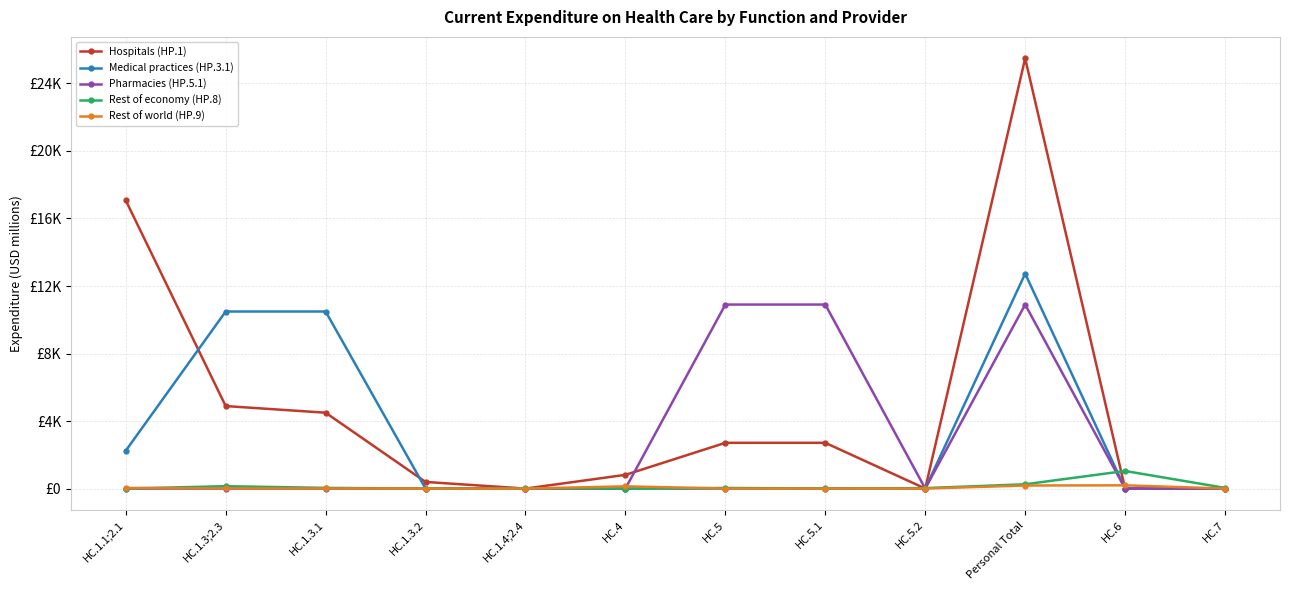

Which has a higher value, HC.1.3.2 or HC.5.1?

HC.5.1